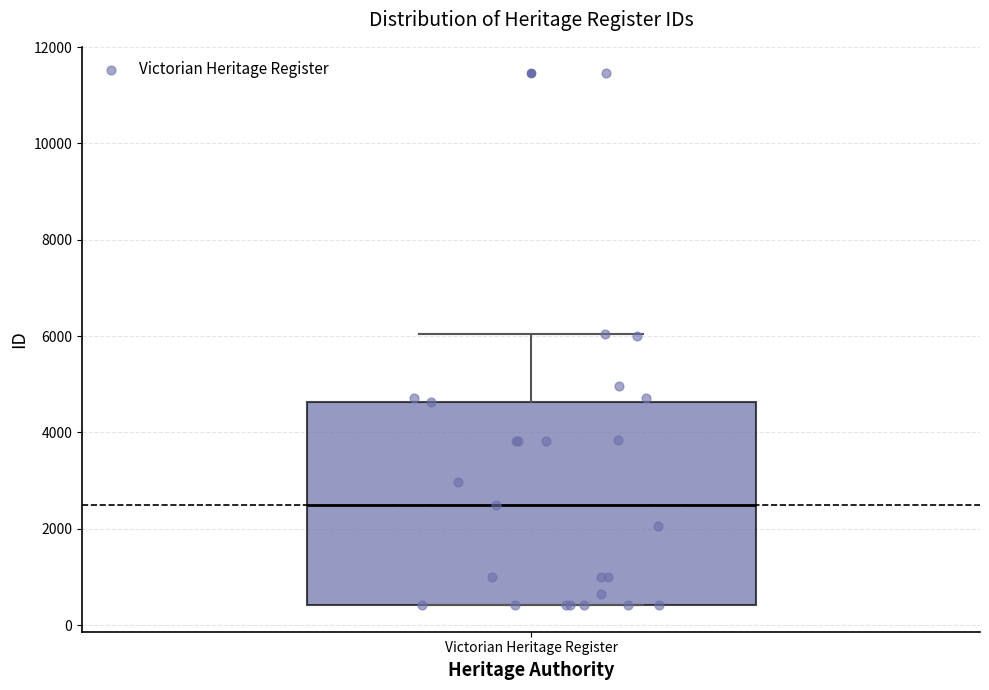

Where is the lower edge of the box for Victorian Heritage Register on the y-axis? The values are not printed on the chart, so give them approximately, as read against the axis.

400